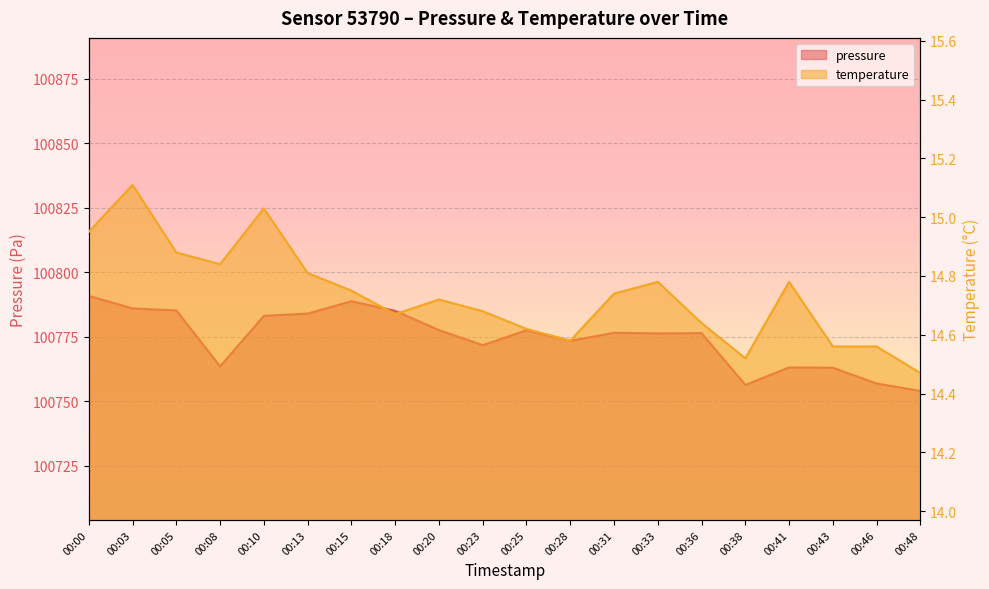

True or false: temperature has a value of 9.5 at 00:41.

False